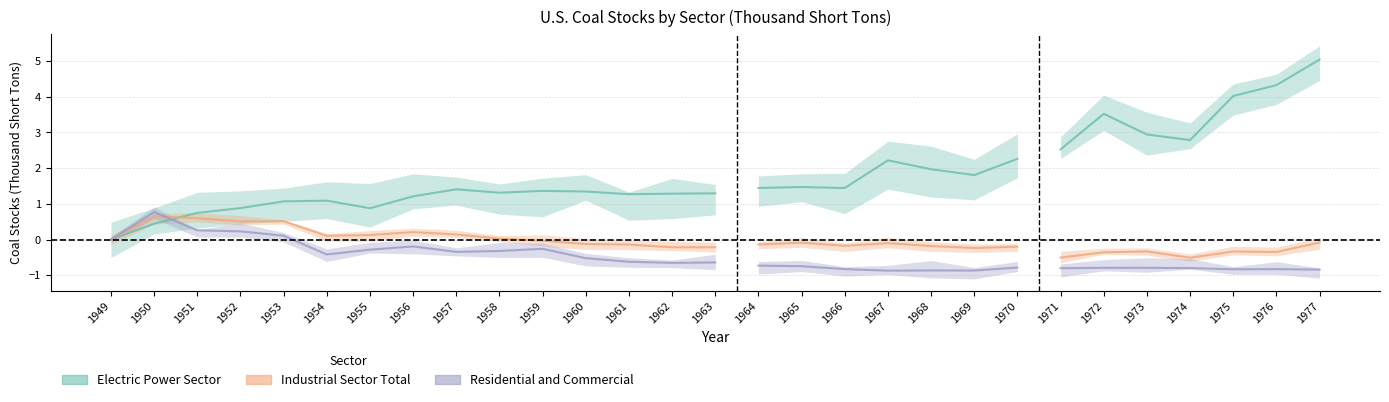

What are all the series names shown in the legend?

Electric Power Sector, Industrial Sector Total, Residential and Commercial